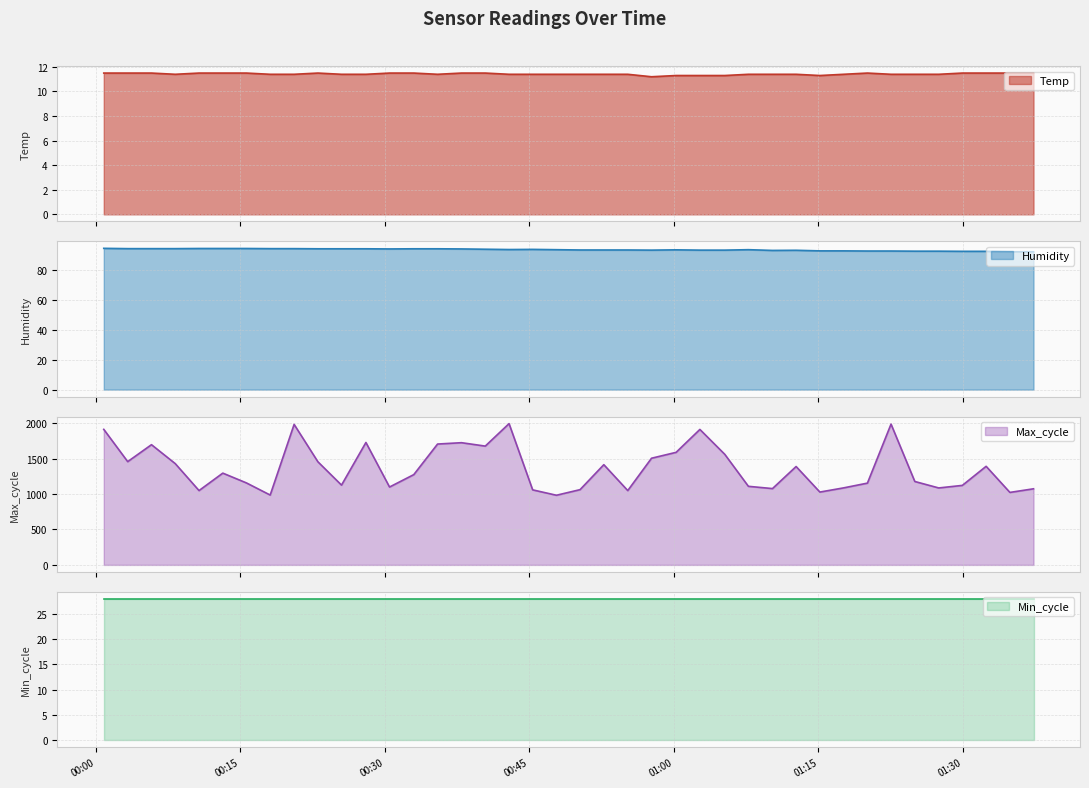

Which series has the largest total across all categories?

Max_cycle